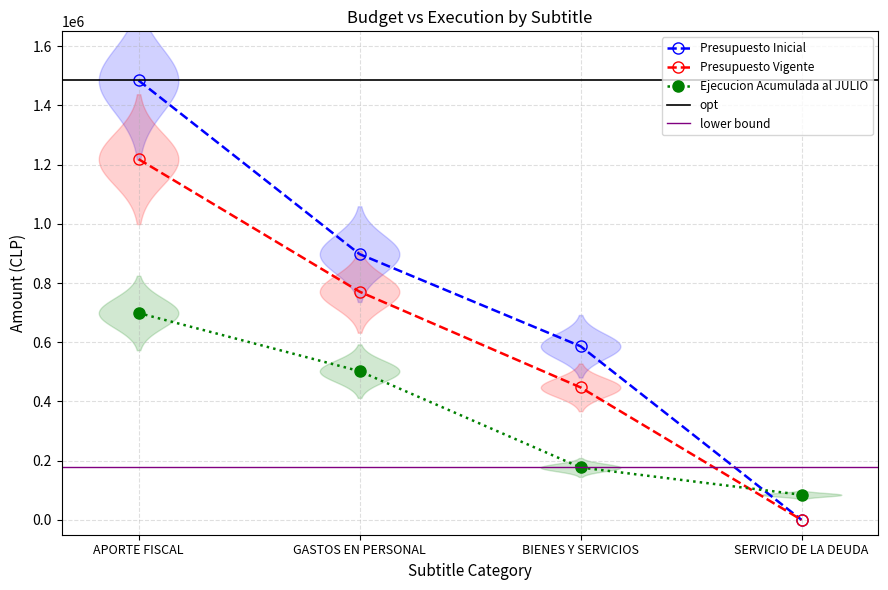

Where does the Presupuesto Vigente series first go above 770770?

APORTE FISCAL